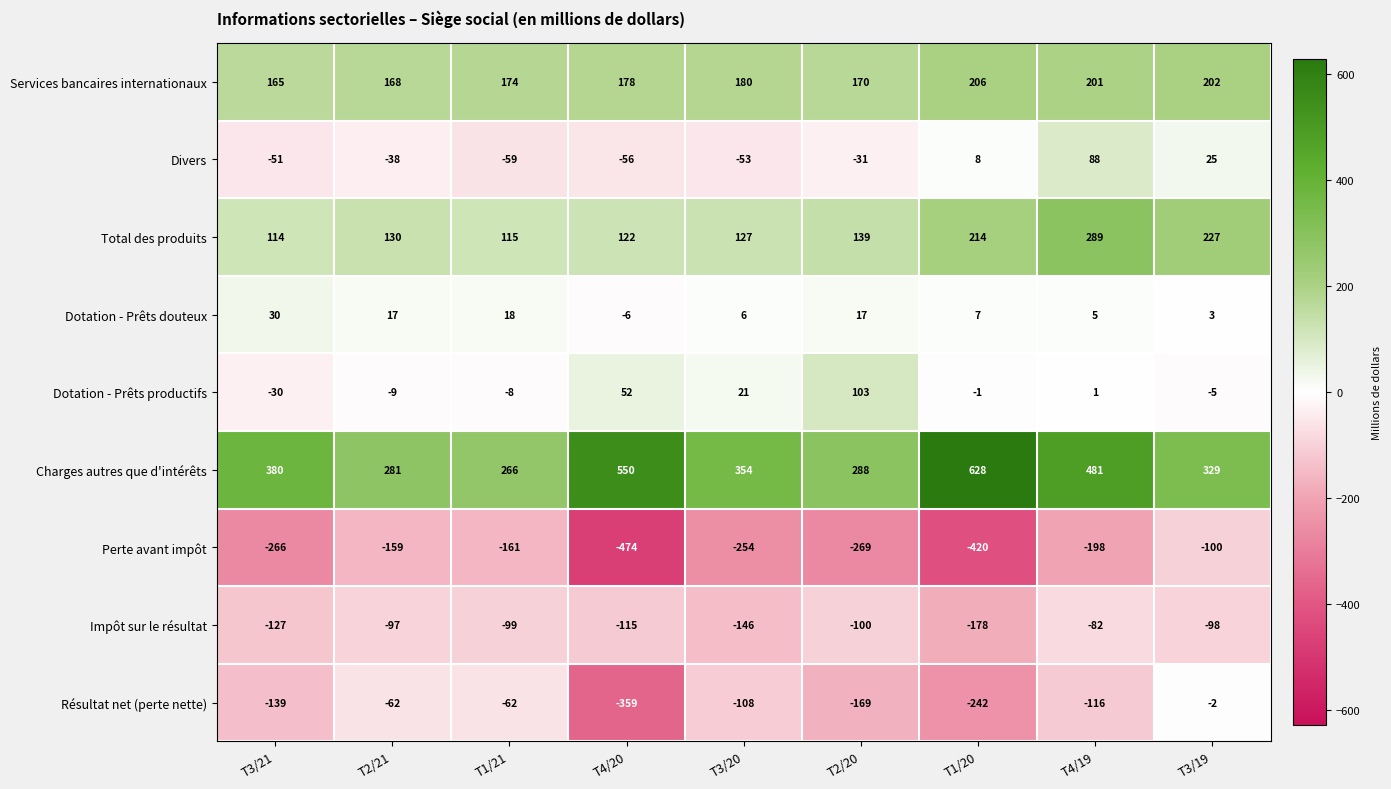

Count the number of categories in the chart.

9